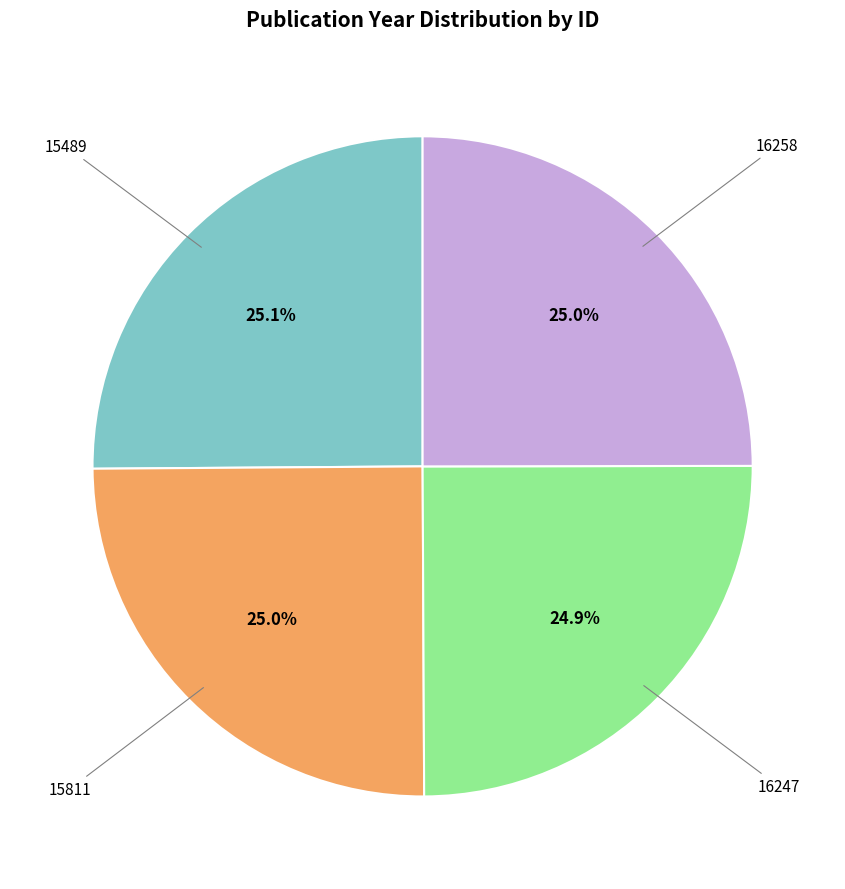

Is there a majority slice in this chart?

No